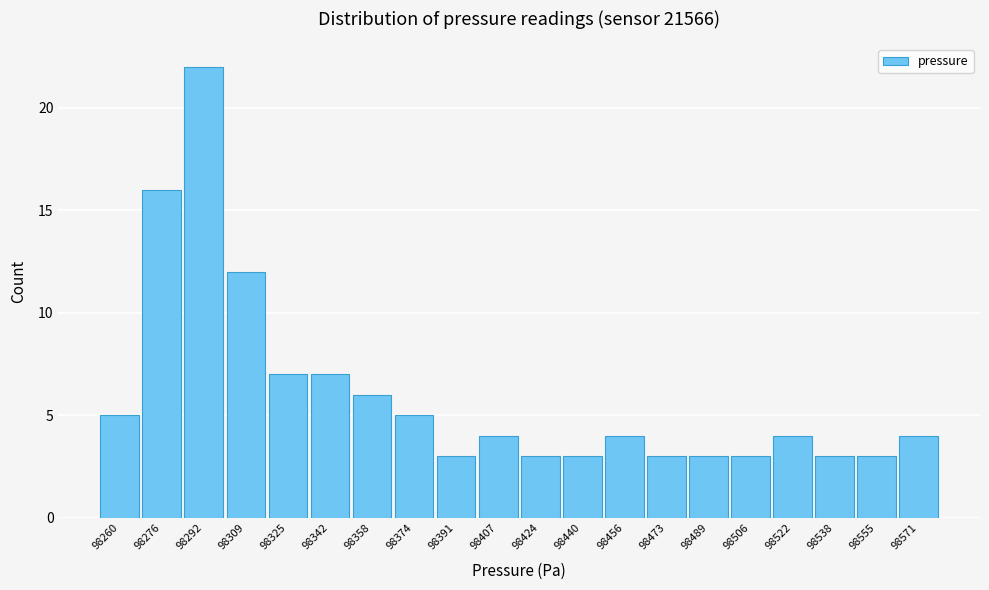

Reading right to left, list all the values displayed in this chart.

4	3	3	4	3	3	3	4	3	3	4	3	5	6	7	7	12	22	16	5